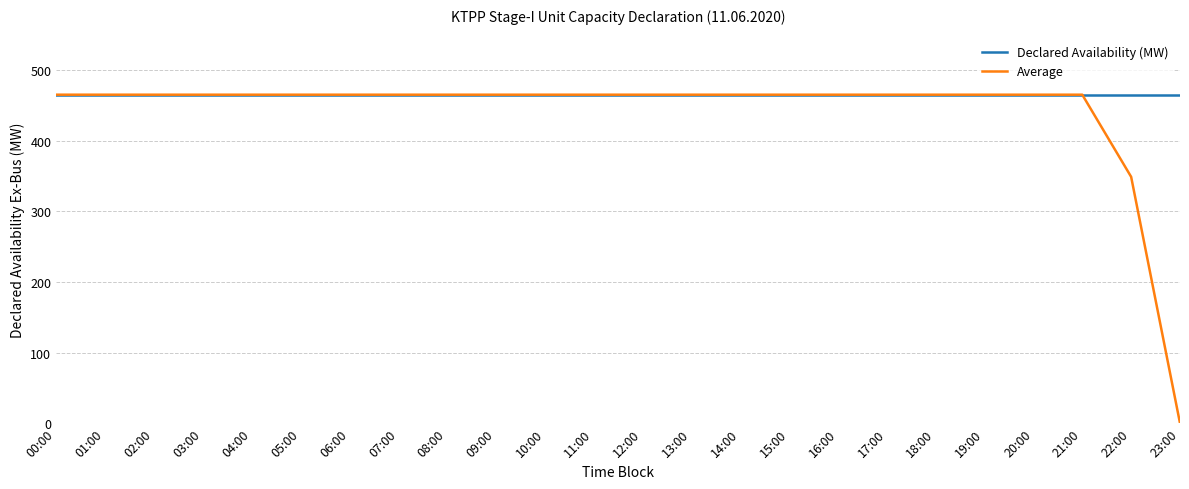

Rank the series by their average value, from highest to lowest.

Declared Availability (MW), Average